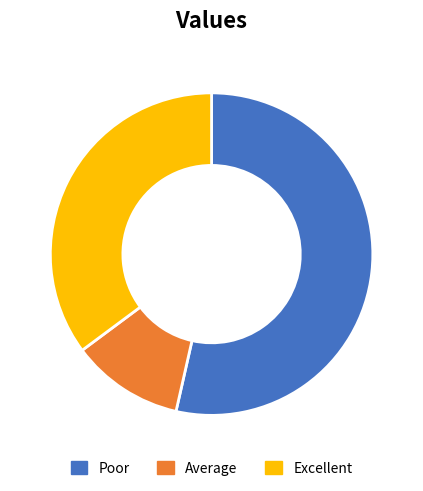

Which category has the biggest portion of the pie?

Poor